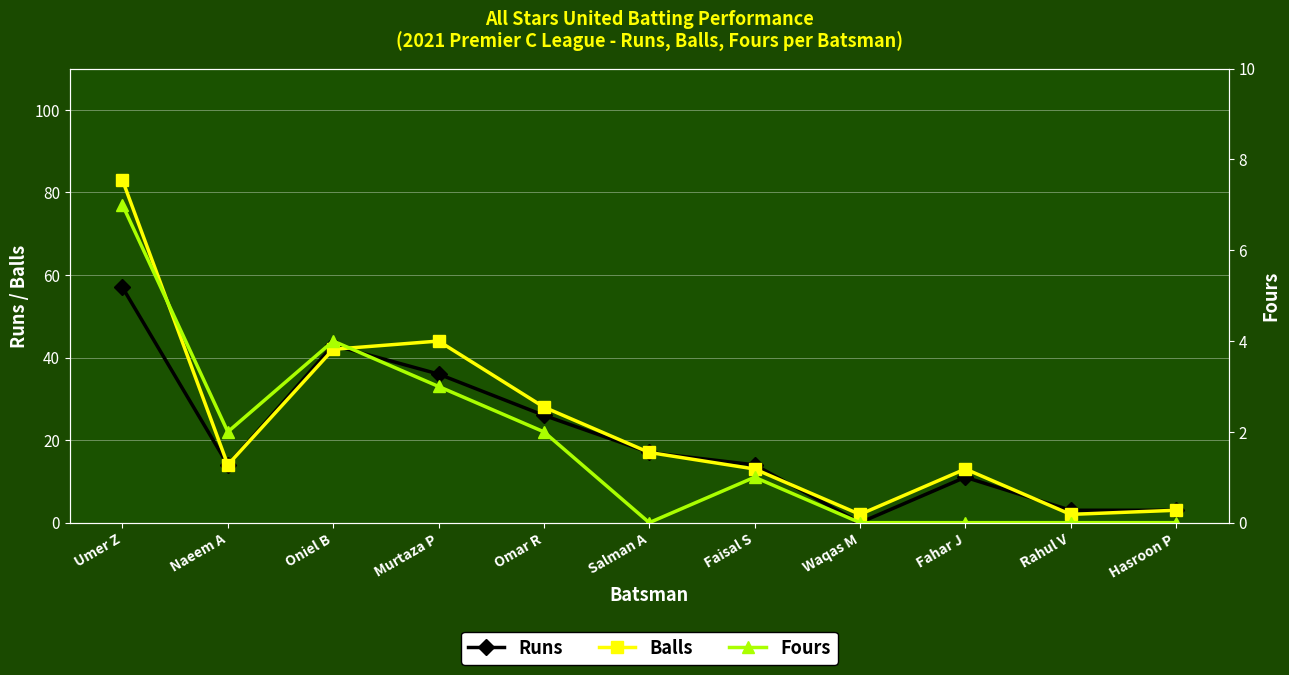

At Oniel B, list the series in order from largest to smallest.

Runs, Balls, Fours